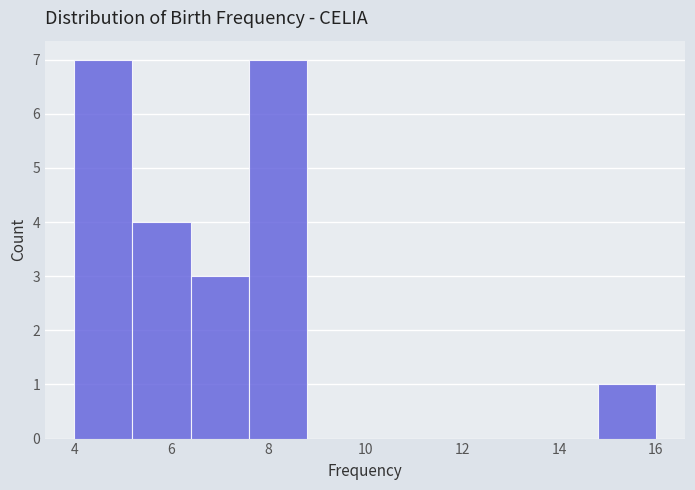

Reading left to right, transcribe this chart: for each bar, give the range it covers on the x-axis and its height. The values are not printed on the chart, so give them approximately, as read against the axis.

4.0 to 5.2: 7
5.2 to 6.4: 4
6.4 to 7.6: 3
7.6 to 8.8: 7
8.8 to 10.0: 0
10.0 to 11.2: 0
11.2 to 12.4: 0
12.4 to 13.6: 0
13.6 to 14.8: 0
14.8 to 16.0: 1